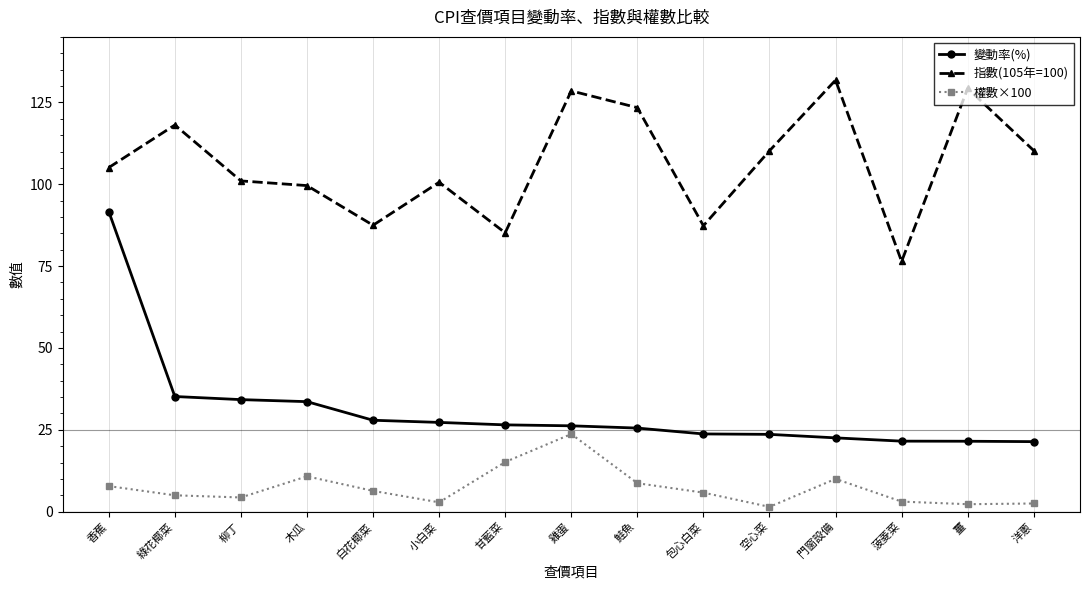

What is the label of the 7th point from the left?

甘藍菜